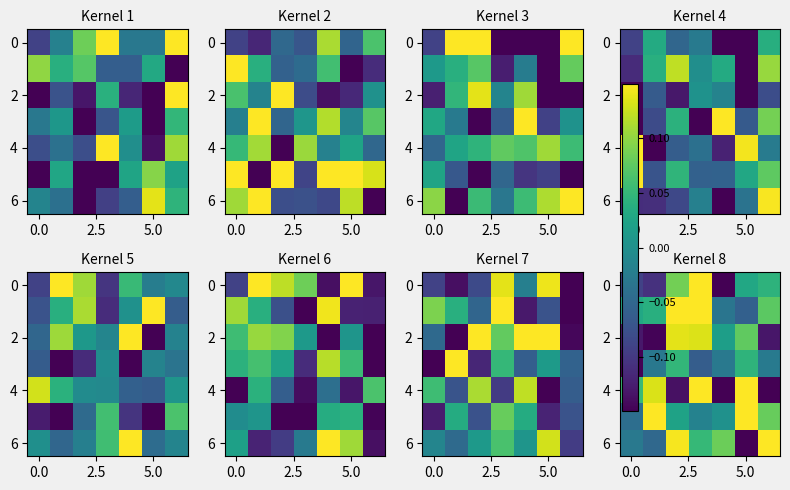

Count the number of data series in this chart.

7